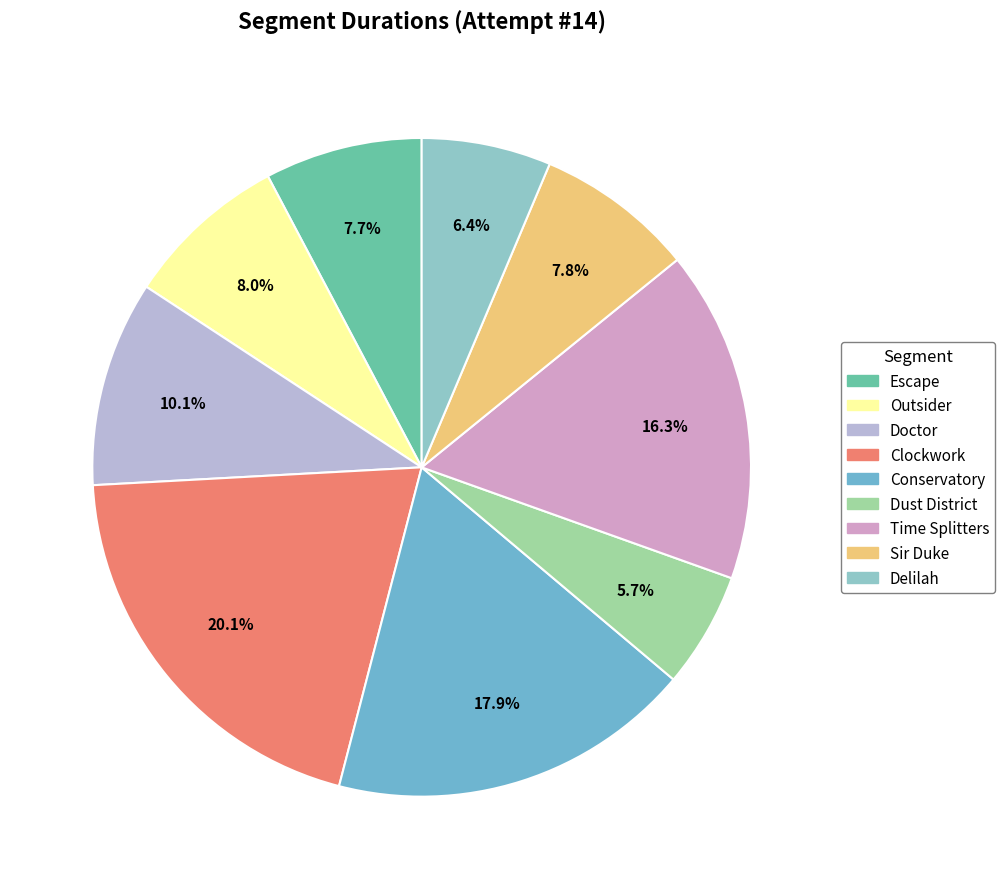

Is there any slice that represents more than half of the pie?

No